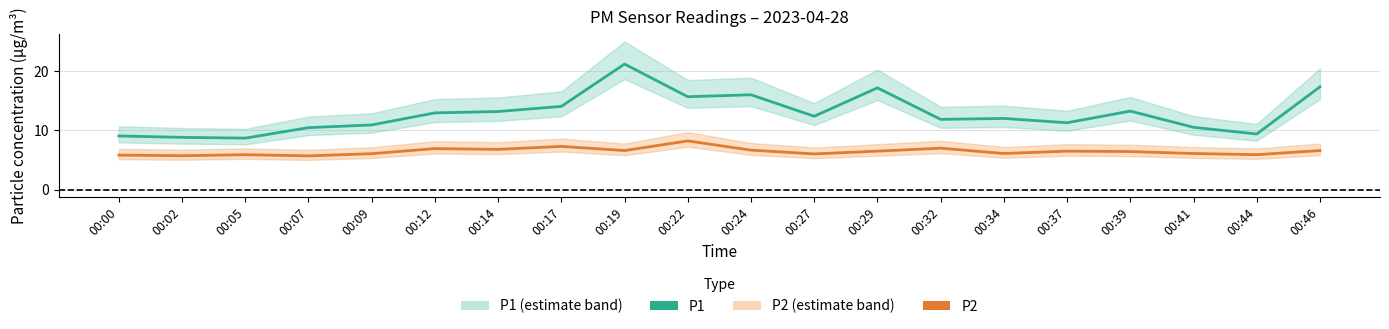

List the labels in order of P2 value, smallest first.

00:07, 00:02, 00:00, 00:05, 00:44, 00:27, 00:09, 00:34, 00:41, 00:39, 00:29, 00:37, 00:19, 00:46, 00:24, 00:14, 00:12, 00:32, 00:17, 00:22